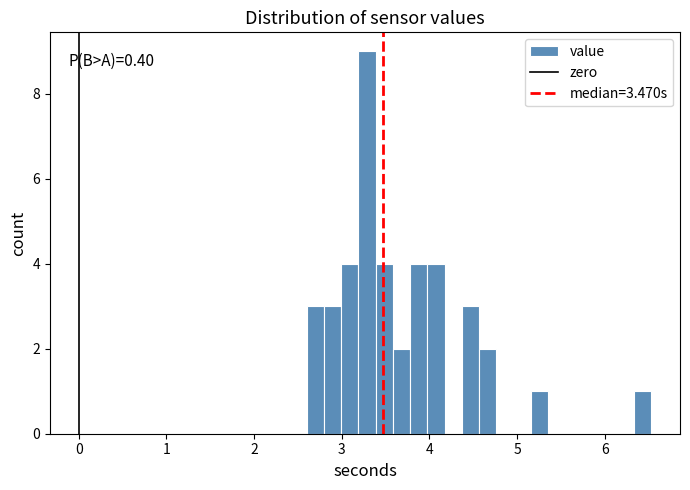

Around what value on the x-axis is the tallest bar? Give the approximate position of its centre, as read against the axis.

3.3